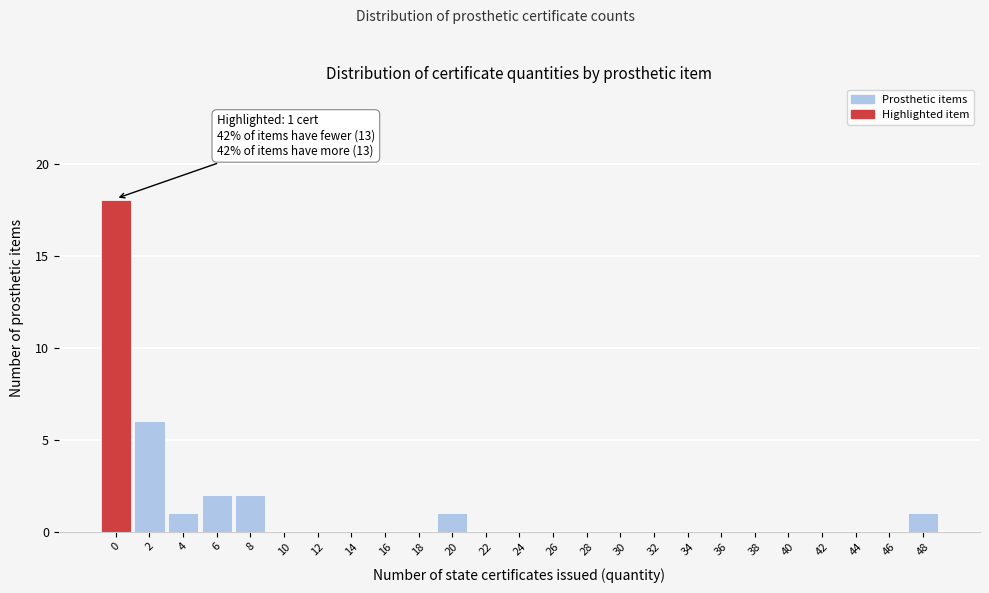

Which range on the x-axis has the tallest bar?

-0.5 to 1.5